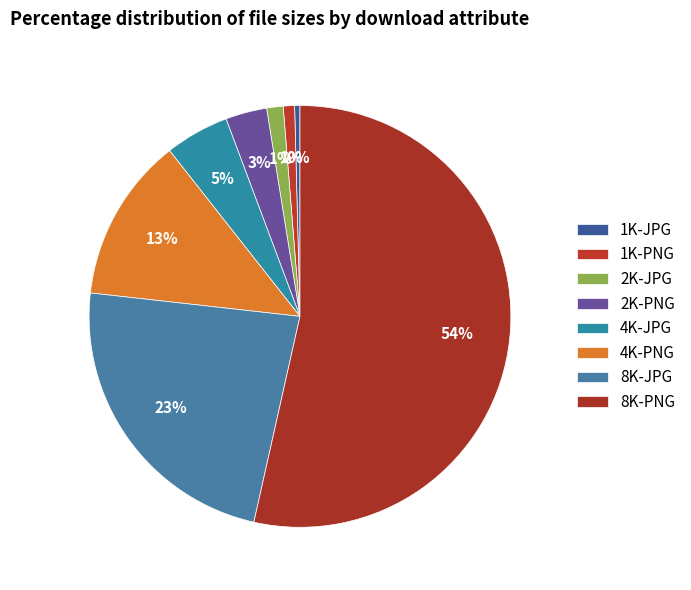

How many slices are in this pie chart?

8